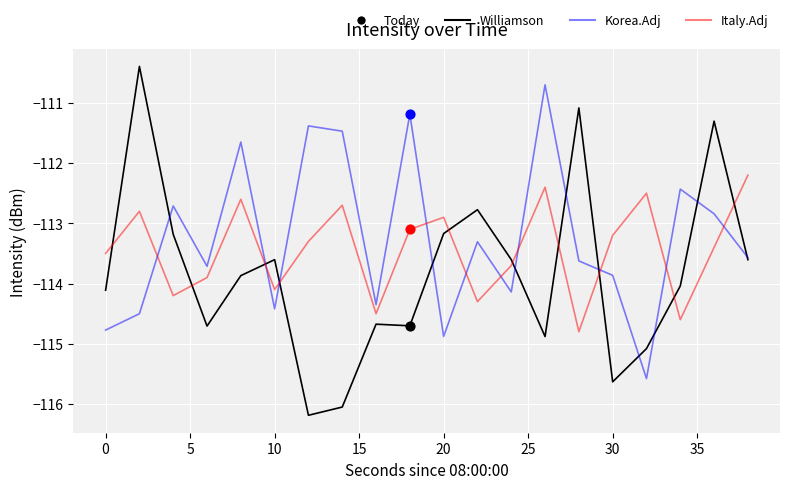

Which series has the largest total across all categories?

Korea.Adj